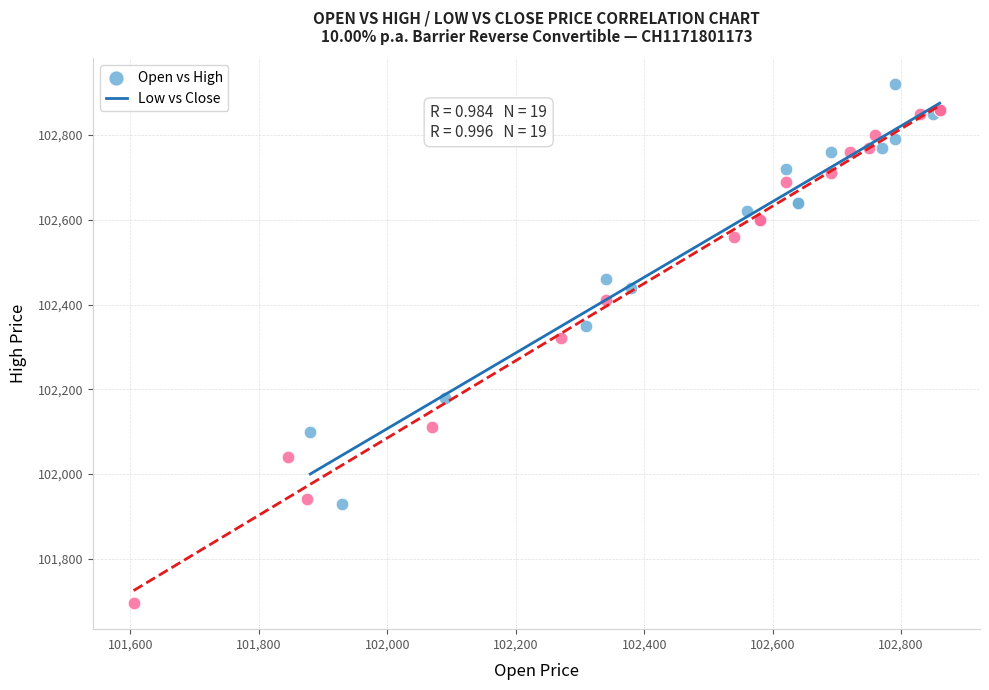

Which series has the largest Y range (max minus min)?

Low vs Close